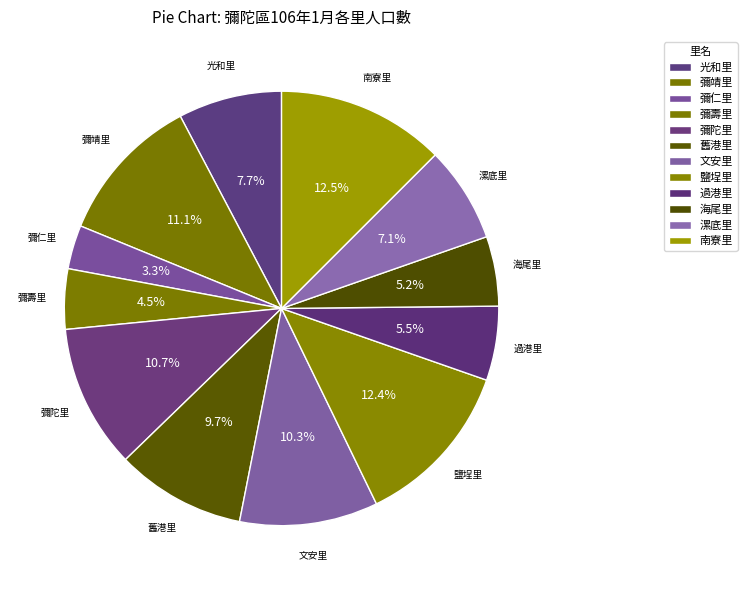

To the nearest percent, what portion does 彌仁里 represent?

3%